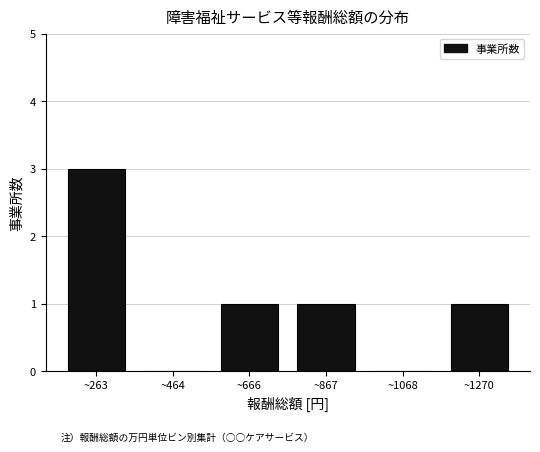

Reading left to right, extract all data points from this chart.

~263=3	~464=0	~666=1	~867=1	~1068=0	~1270=1